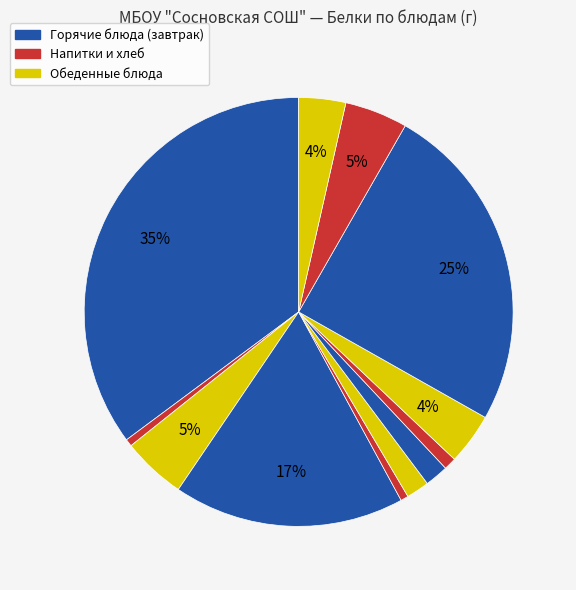

What is the largest slice in the pie chart?

Запеканка из творога